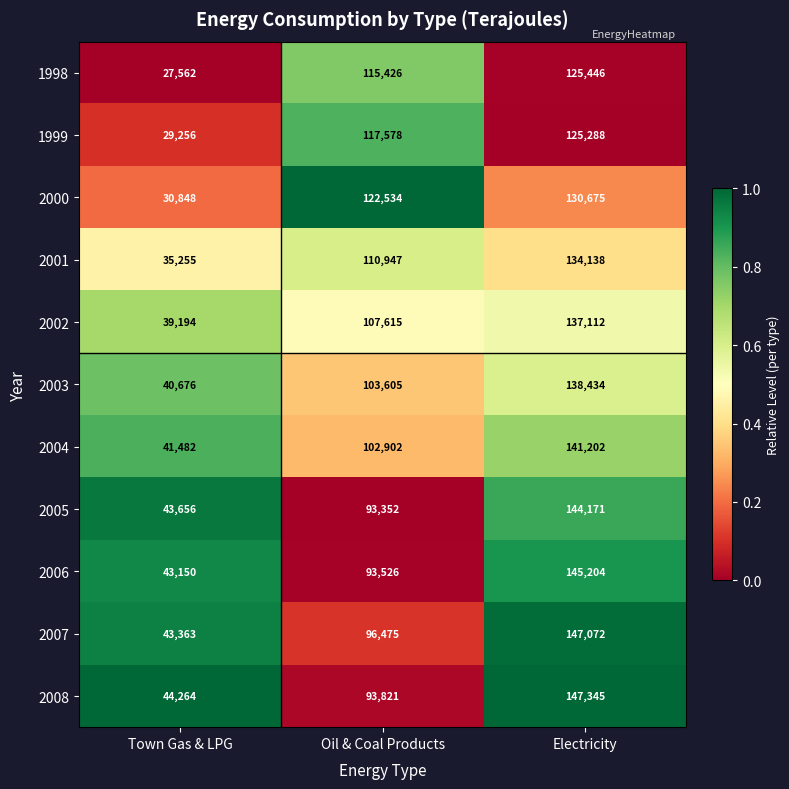

At Oil & Coal Products, list the series in order from smallest to largest.

2005, 2006, 2008, 2007, 2004, 2003, 2002, 2001, 1998, 1999, 2000